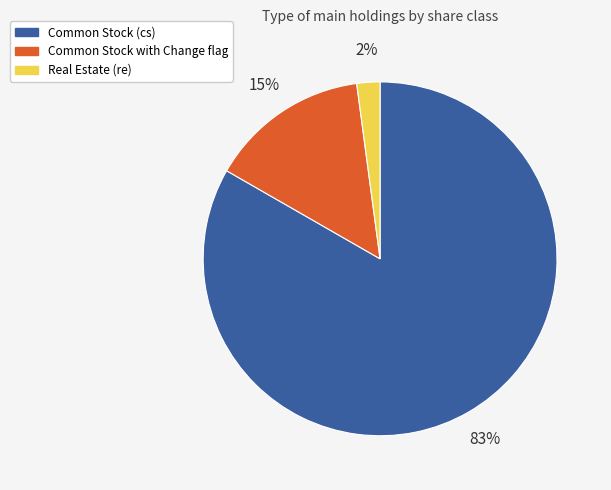

To the nearest percent, what is the combined percentage of Common Stock with Change flag and Common Stock (cs)?

98%